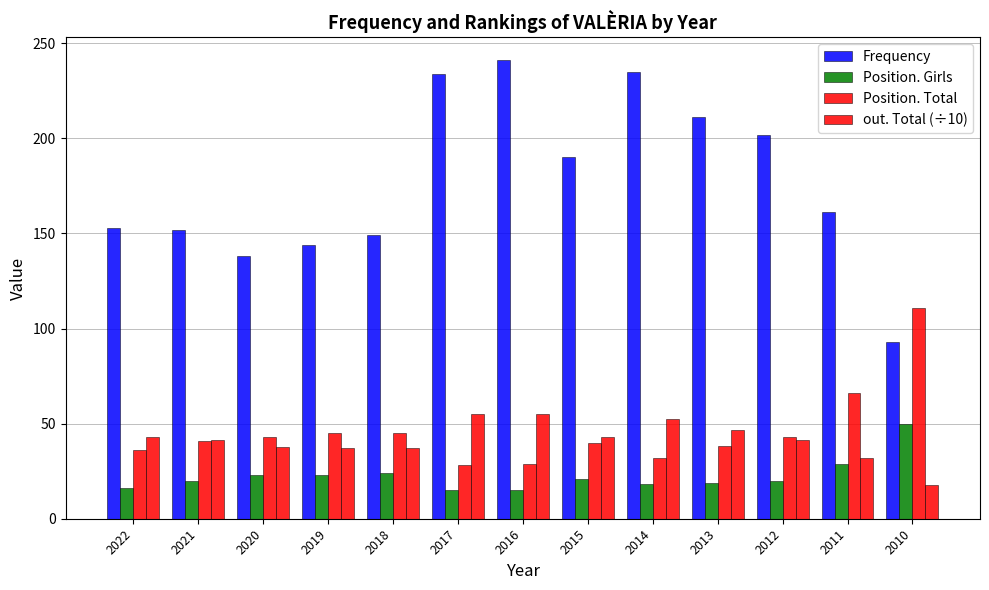

List the series in order of their peak value, lowest first.

Position. Girls, out. Total (÷10), Position. Total, Frequency